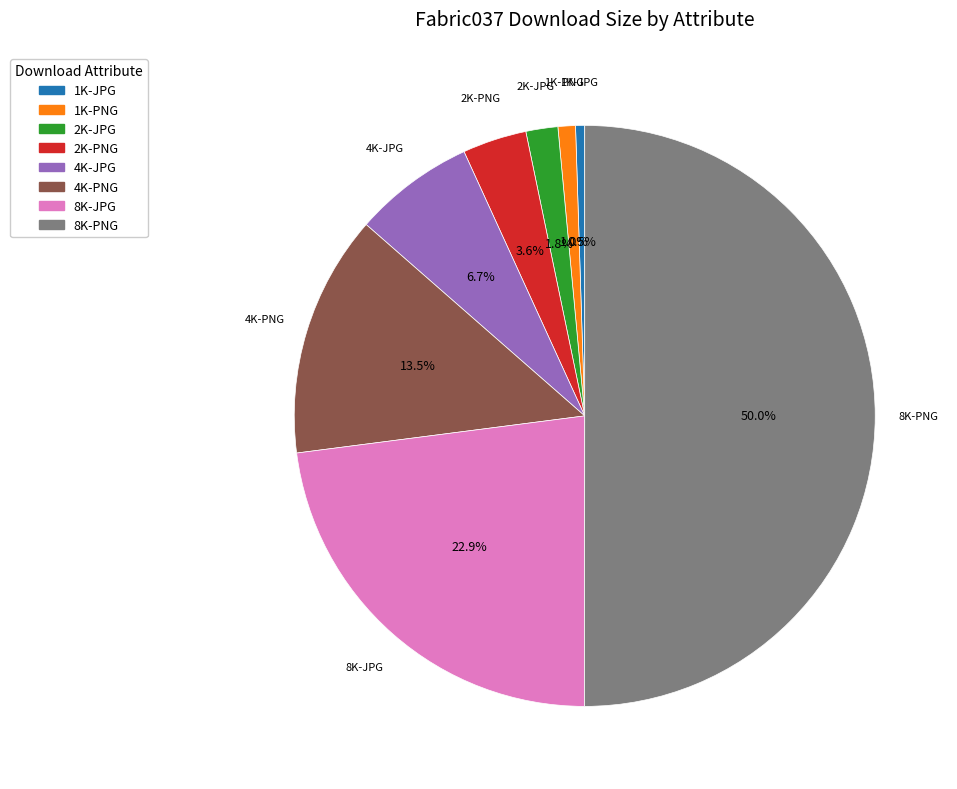

What is the majority slice?

8K-PNG